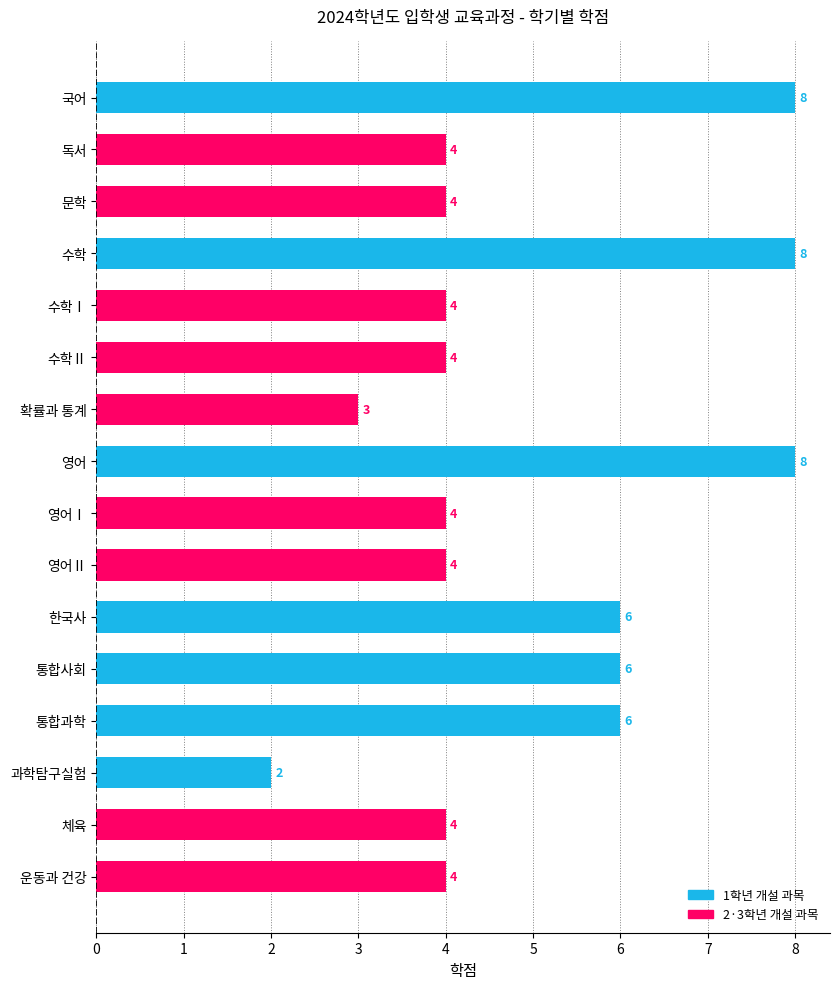

Between 운동과 건강 and 국어, which is larger?

국어